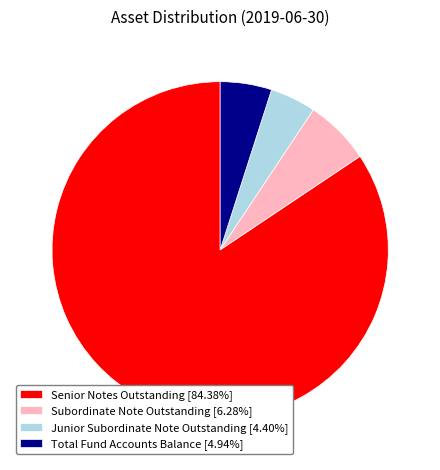

The Total Fund Accounts Balance slice represents 5% of the pie. True or false?

True